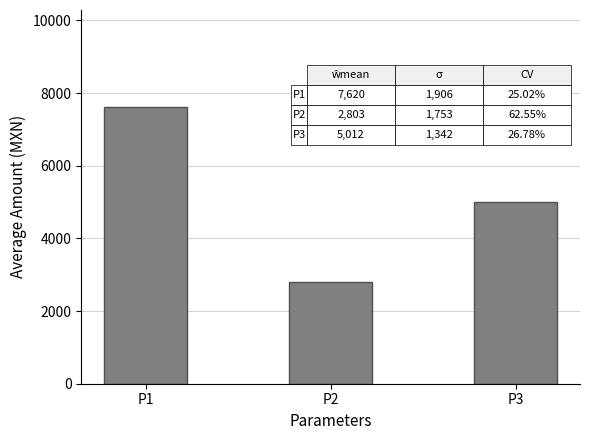

Between P2 and P3, which is larger?

P3